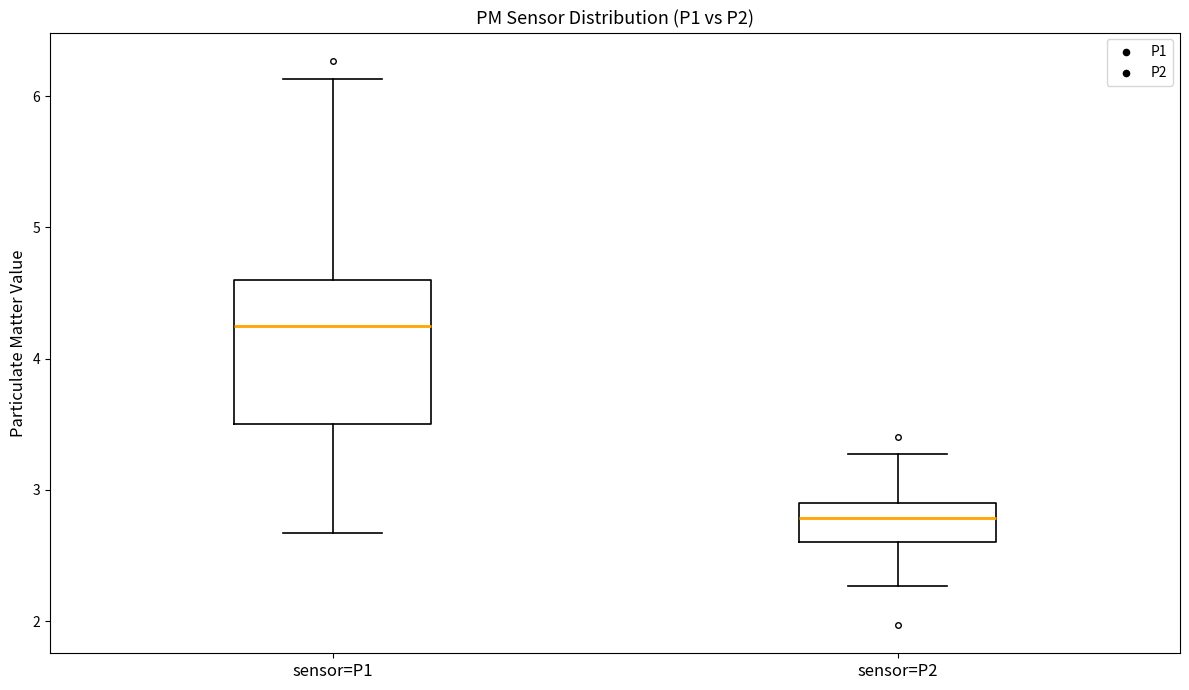

Where does the lower whisker of the box for sensor=P2 end on the y-axis? The values are not printed on the chart, so give them approximately, as read against the axis.

2.3